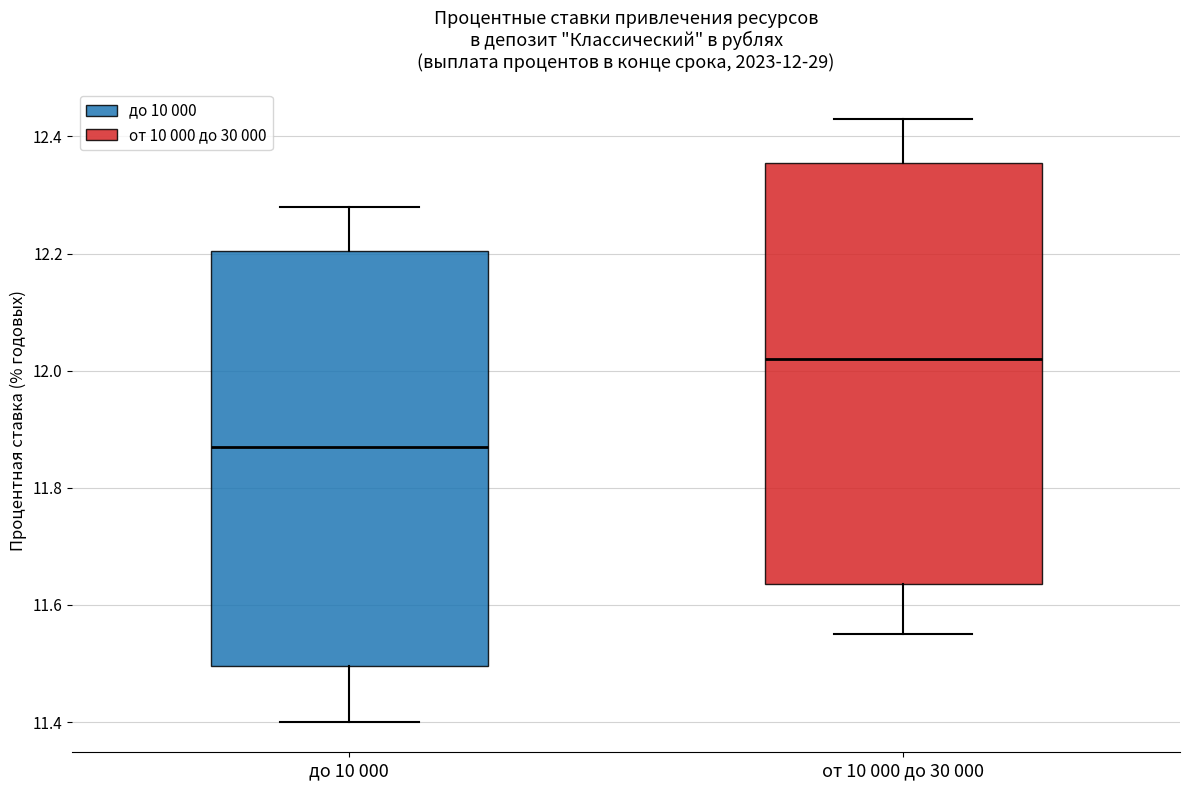

Which box's median line is the highest?

от 10 000 до 30 000